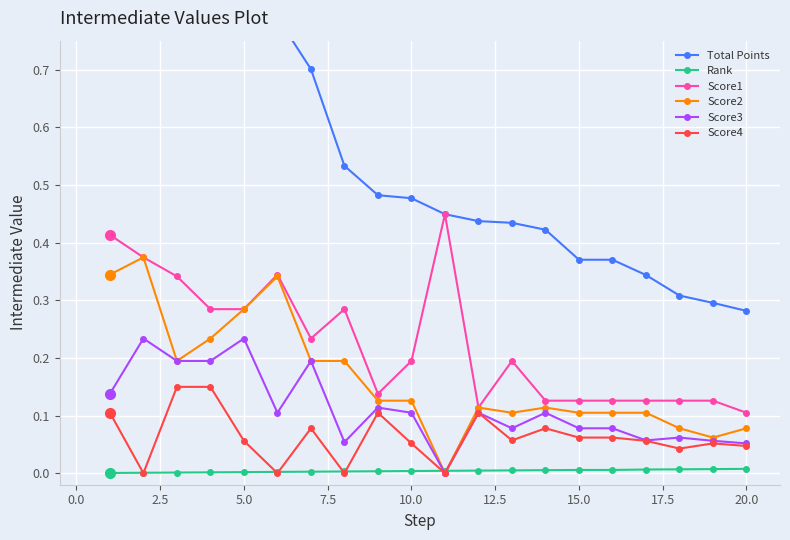

Is it true that Score2 equals 0.1 at 15.0?

True